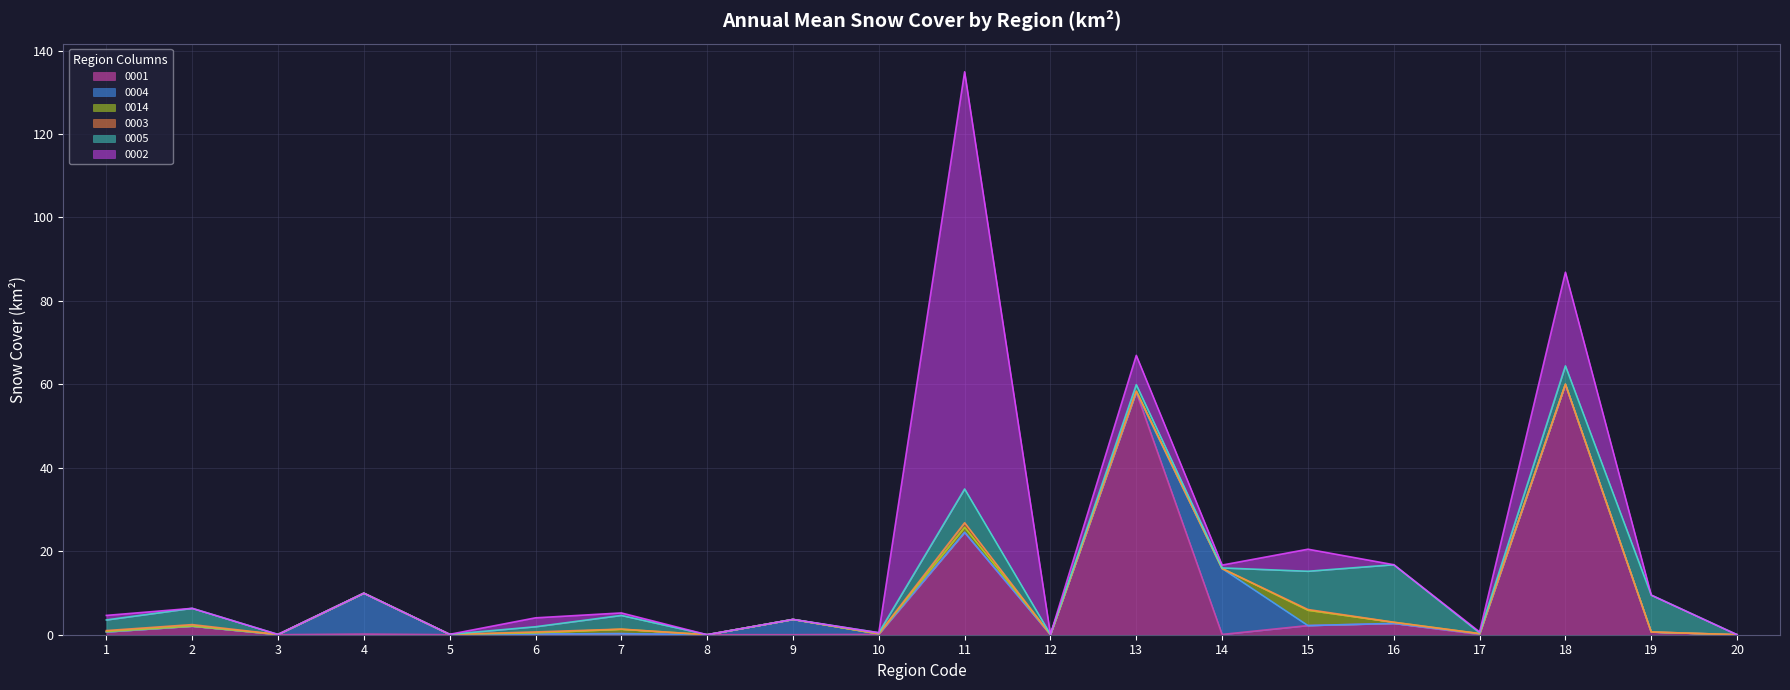

Is it true that 0005 equals 8.8 at 19?

True